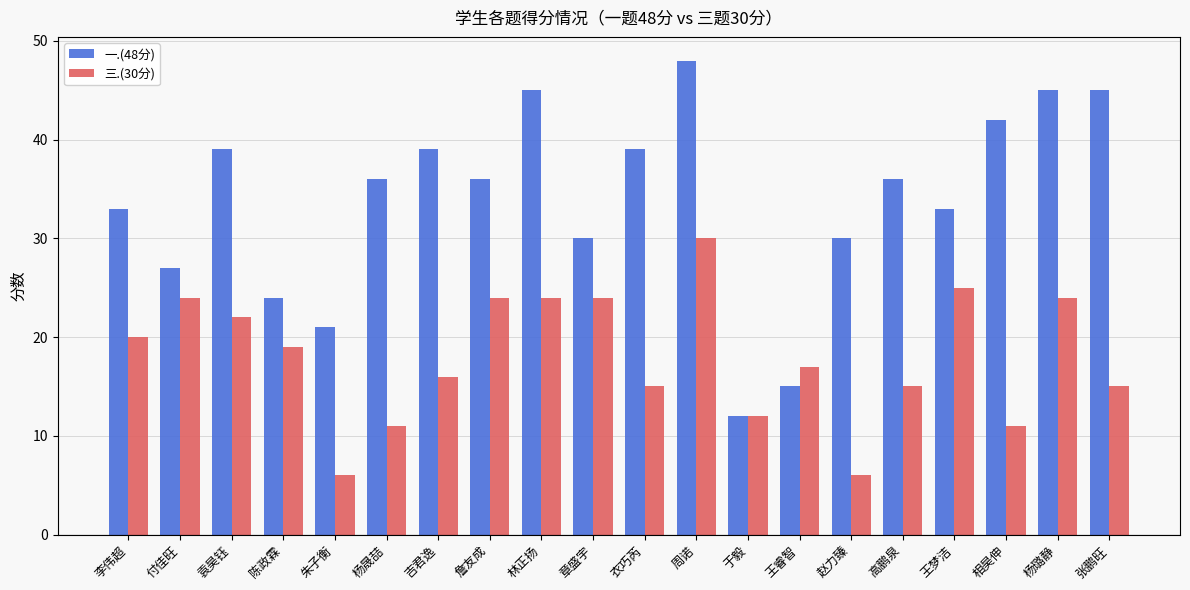

How many groups of bars are there?

20